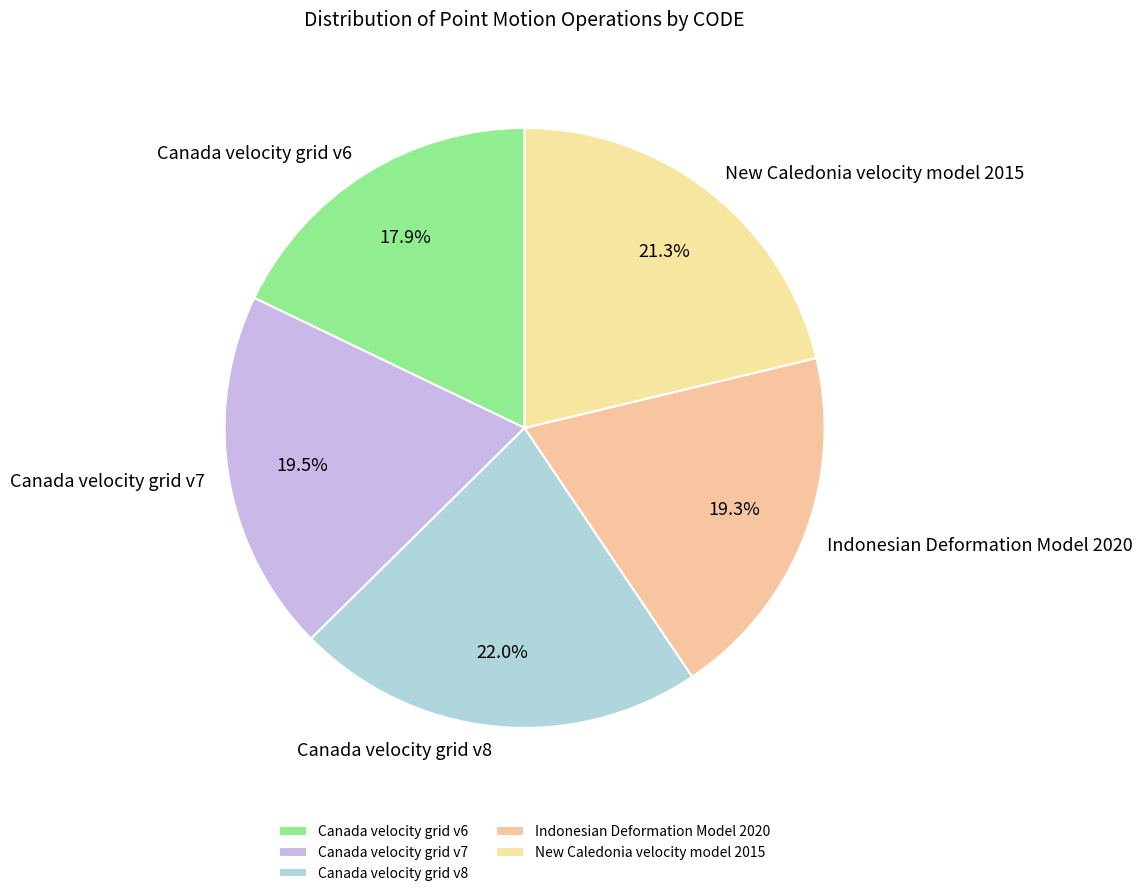

Is there any slice that represents more than half of the pie?

No